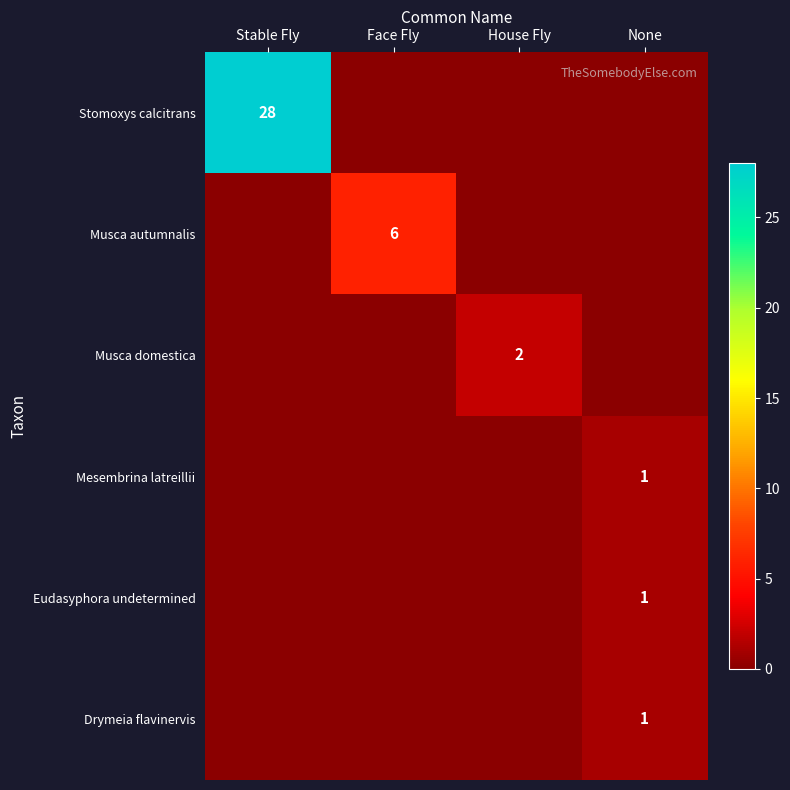

The value of Musca autumnalis at Face Fly is 6. True or false?

True